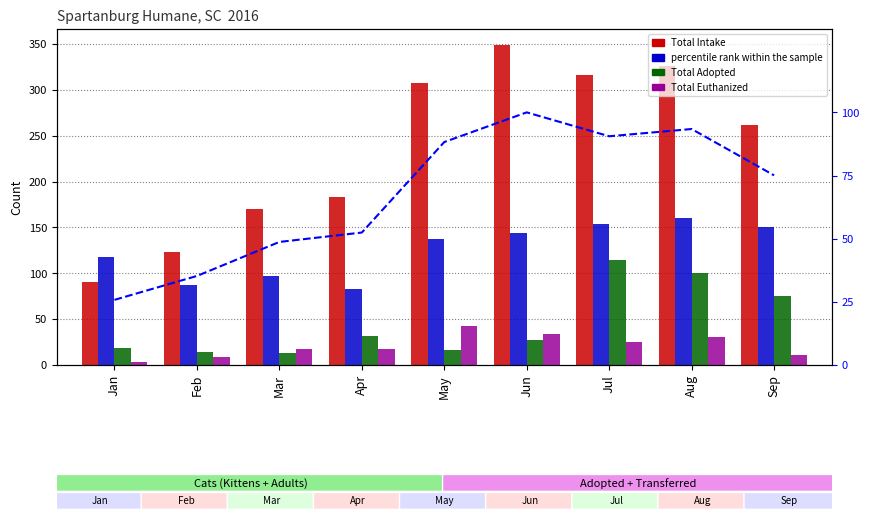

What is the difference between the second highest and minimum values in the Total Transferred Out series?

31.0